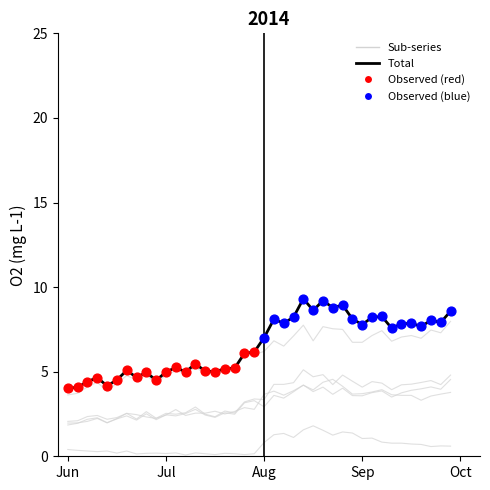

Which series has the widest spread of Y values?

Total